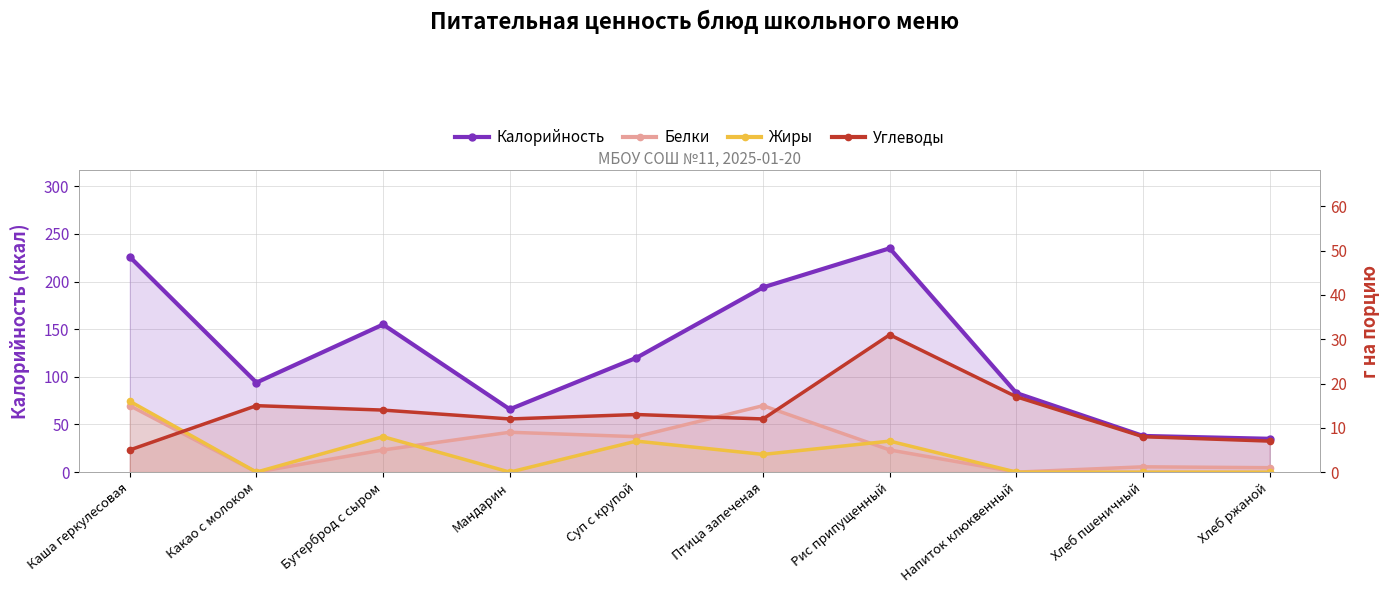

List the labels in order of Жиры value, smallest first.

Какао с молоком, Мандарин, Напиток клюквенный, Хлеб пшеничный, Хлеб ржаной, Птица запеченая, Суп с крупой, Рис припущенный, Бутерброд с сыром, Каша геркулесовая